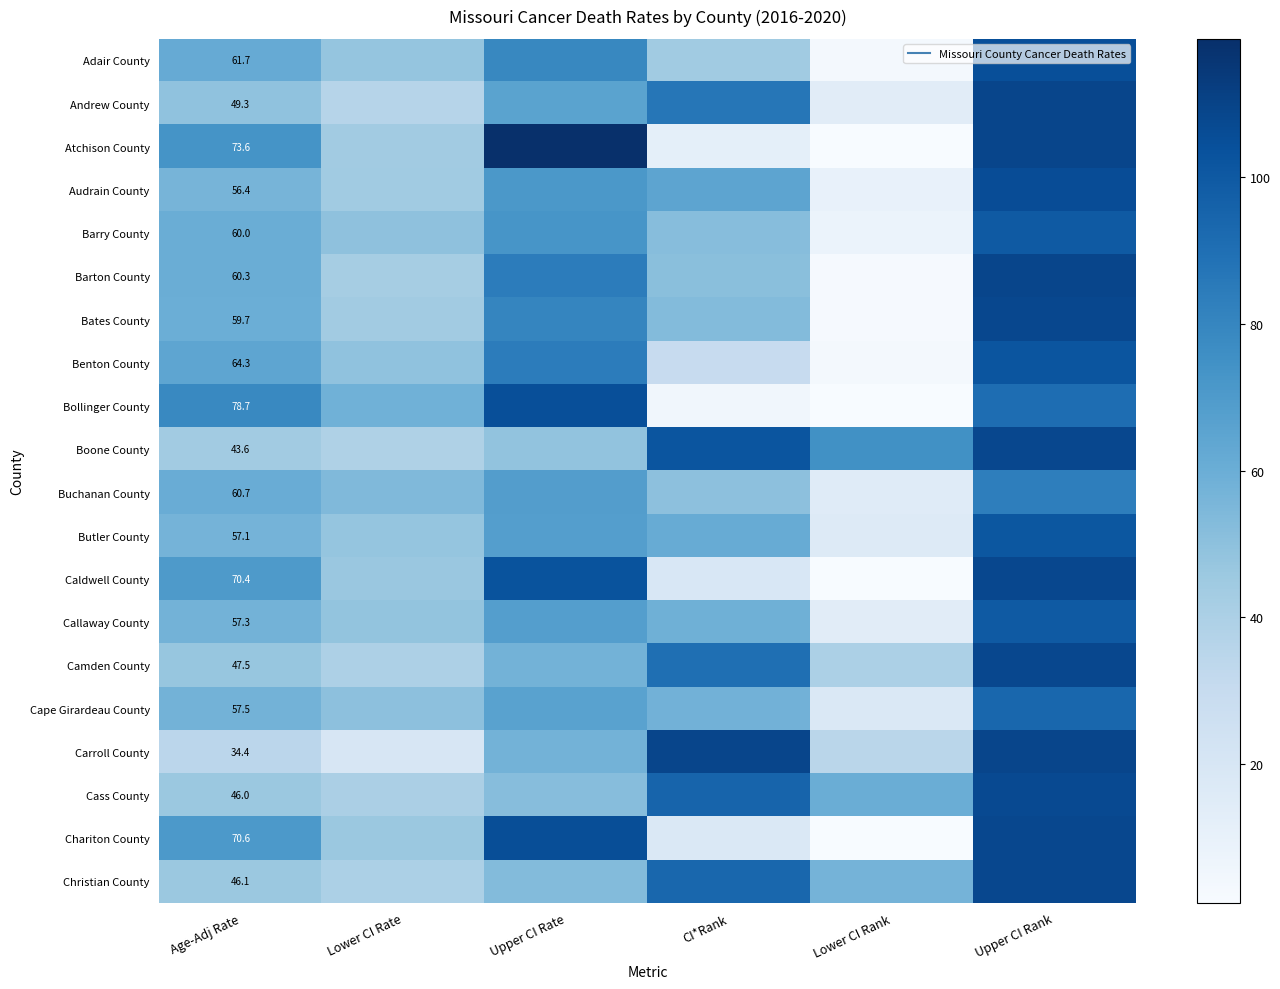

What is the difference between the maximum and minimum values in the Andrew County series?

95.0